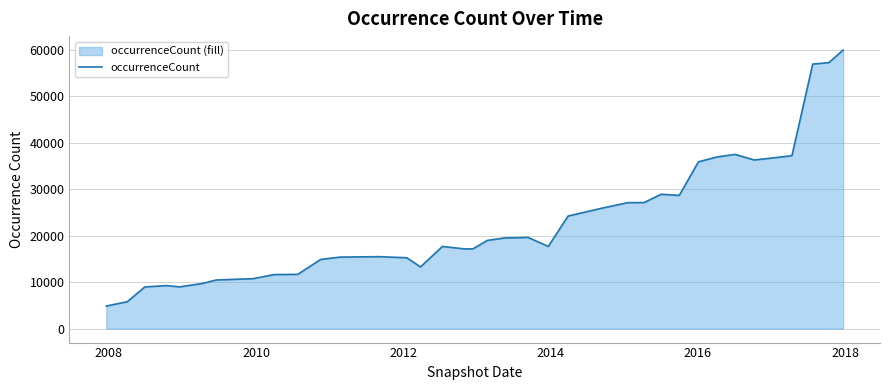

What is the smallest value displayed?

4862